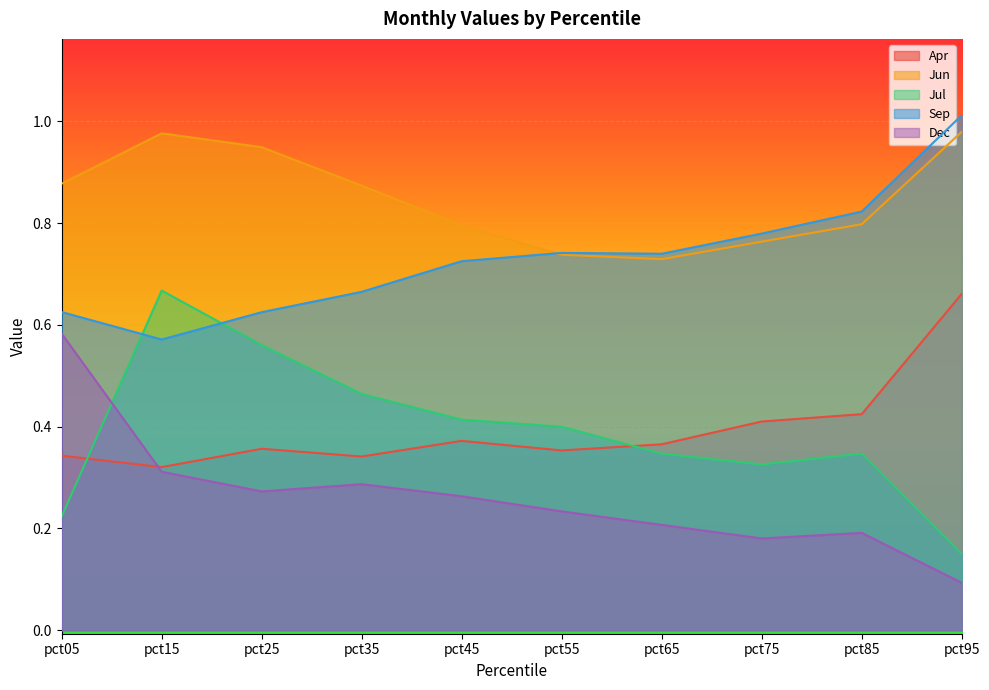

In Apr, how many points are lower than both neighbors (excluding endpoints)?

3